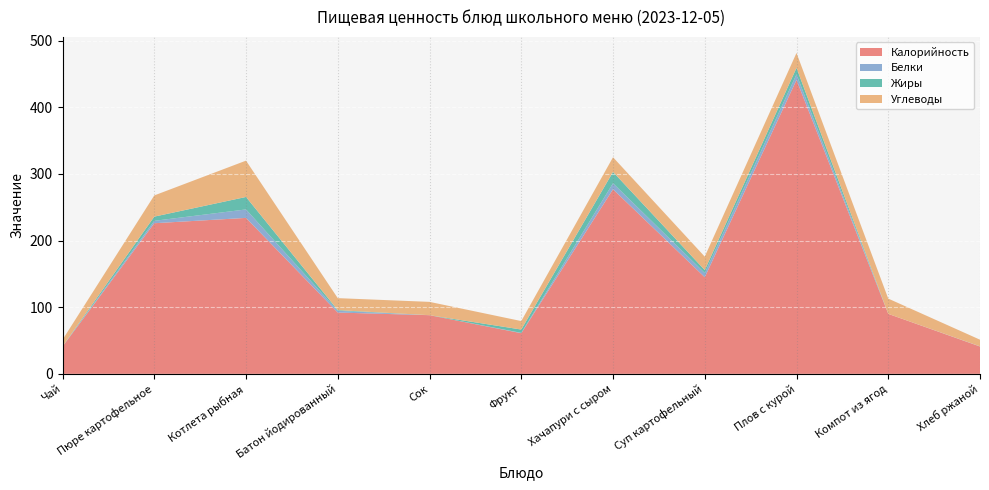

At Фрукт, list the series in order from largest to smallest.

Калорийность, Углеводы, Жиры, Белки